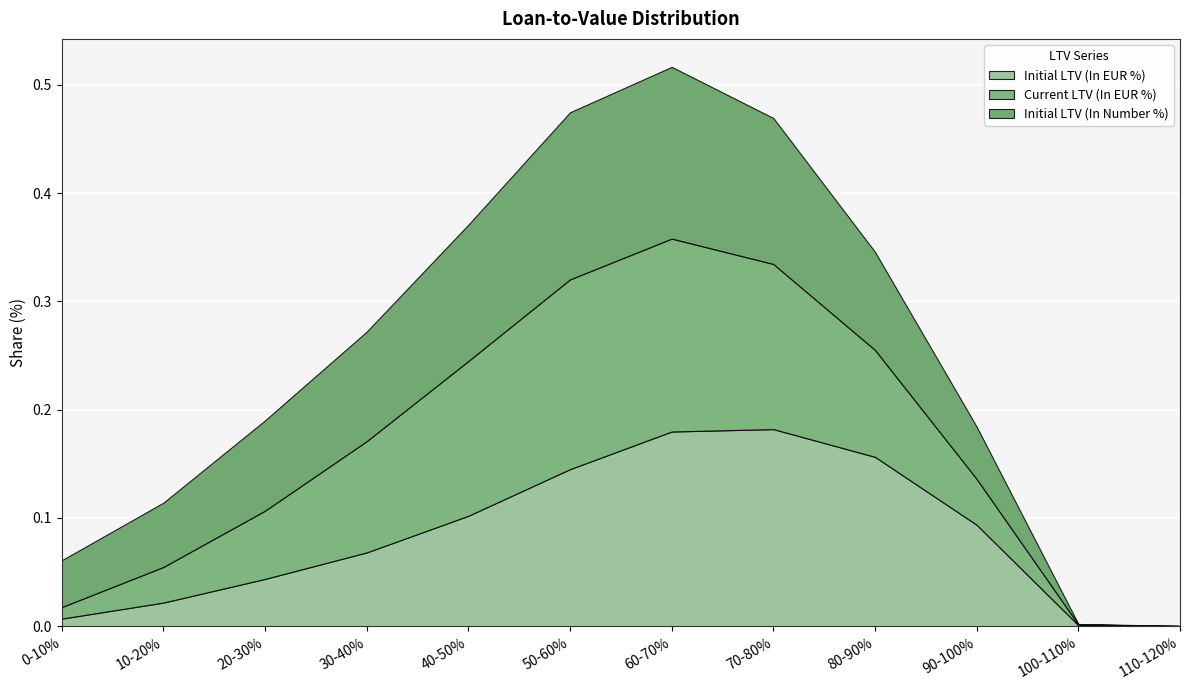

Is it true that Initial LTV (In Number %) equals 0.3 at 50-60%?

False